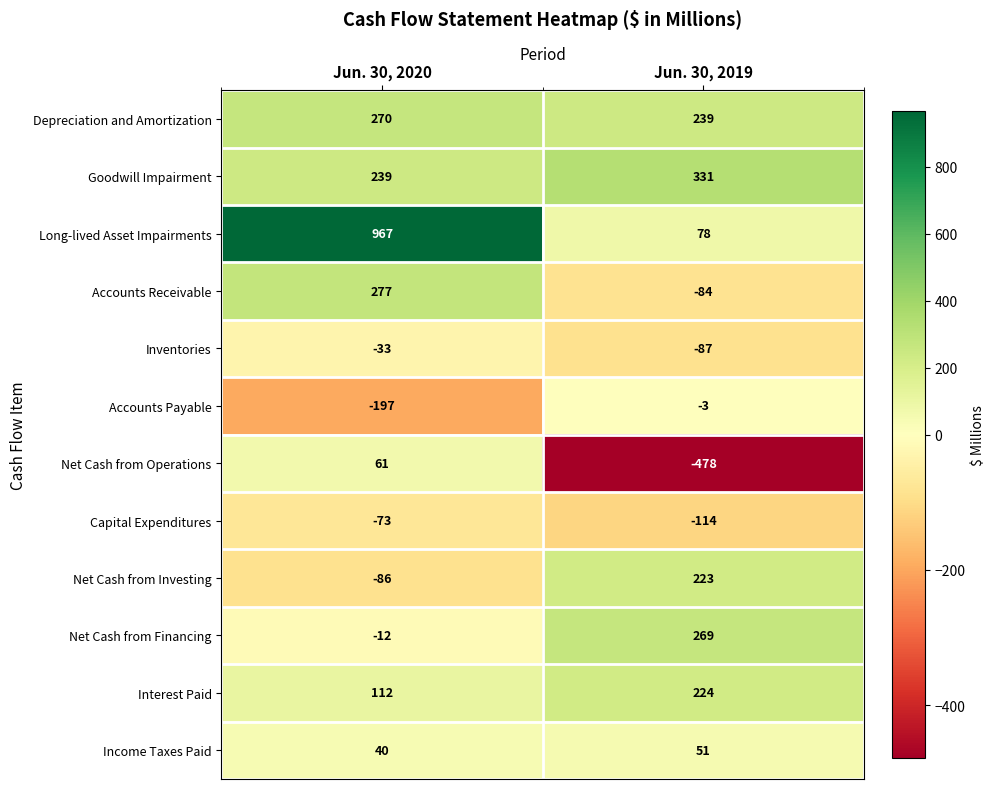

Reading left to right, what are all the values shown in this chart?

Depreciation and Amortization: 270	239
Goodwill Impairment: 239	331
Long-lived Asset Impairments: 967	78
Accounts Receivable: 277	-84
Inventories: -33	-87
Accounts Payable: -197	-3
Net Cash from Operations: 61	-478
Capital Expenditures: -73	-114
Net Cash from Investing: -86	223
Net Cash from Financing: -12	269
Interest Paid: 112	224
Income Taxes Paid: 40	51